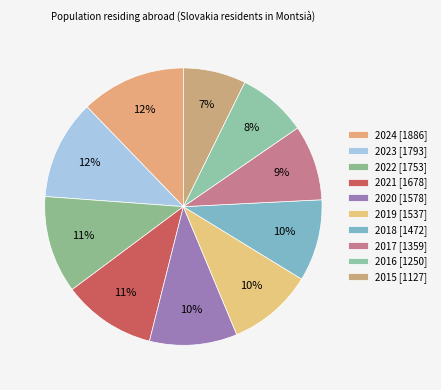

Which slice is the largest?

2024